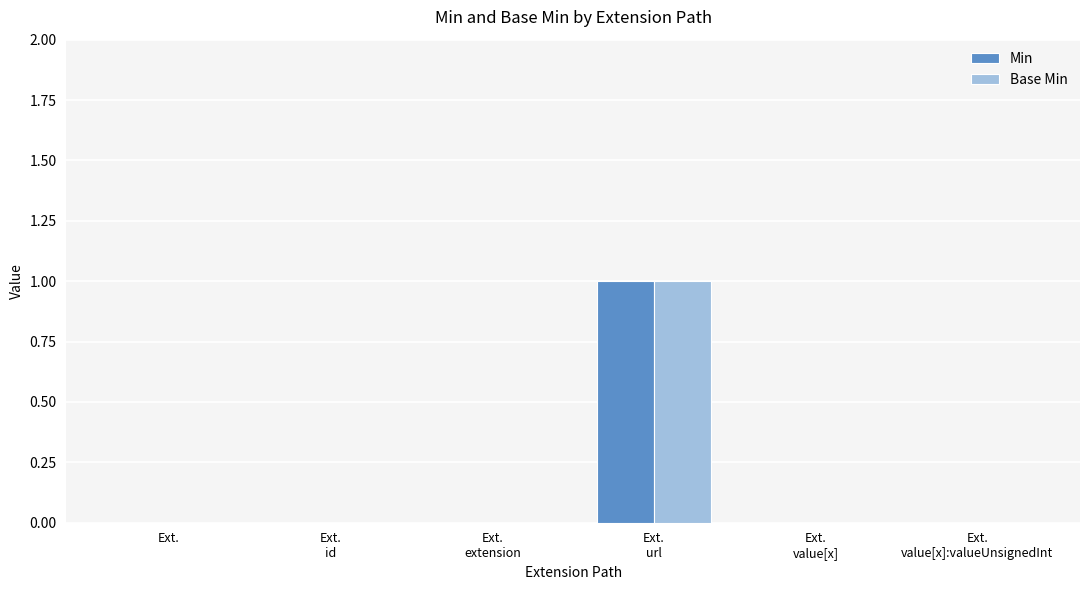

Are the bars grouped side by side (vs. stacked)?

Yes